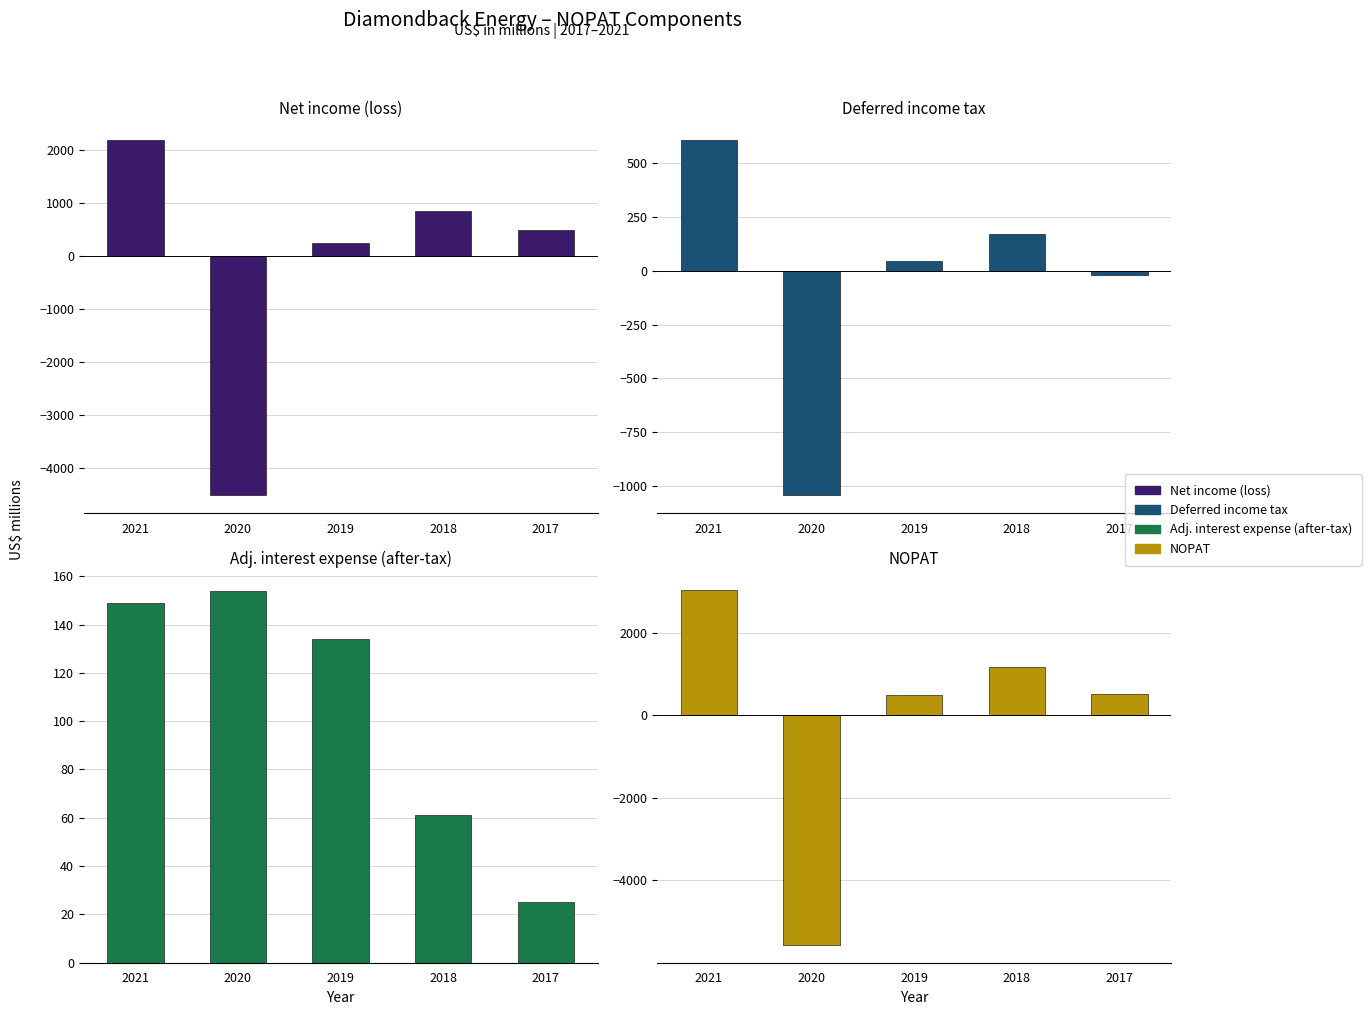

At how many categories does at least one series exceed -1784?

5